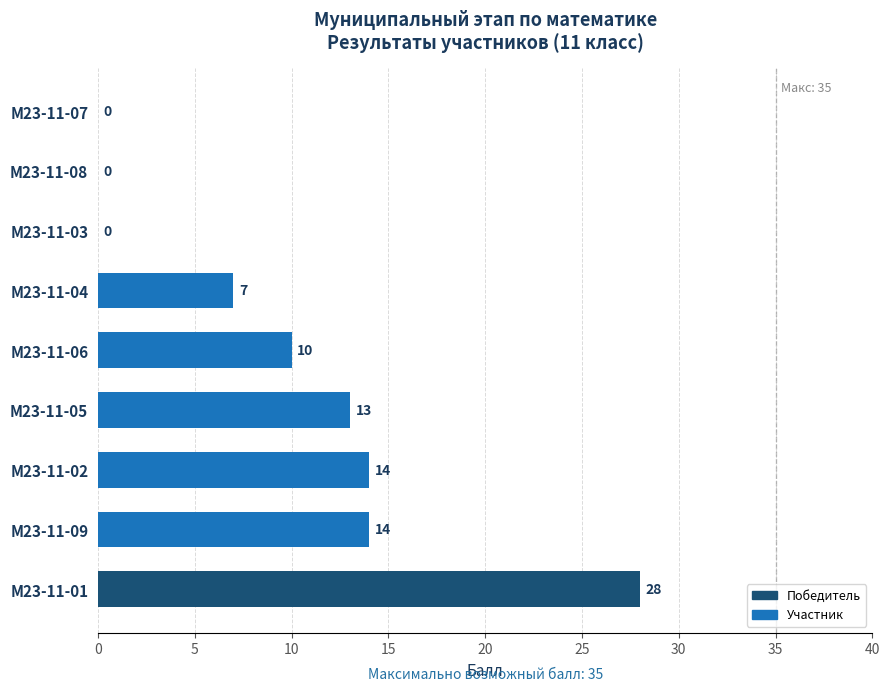

What is the maximum value shown in the chart?

28